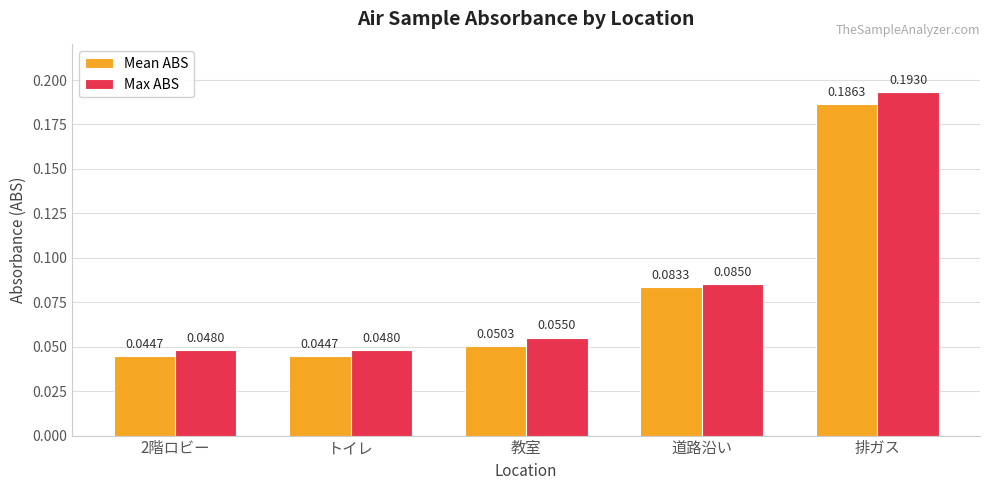

At which category is the sum across all series the highest?

排ガス